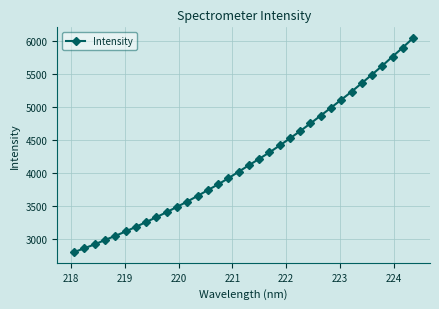

Does the chart display data point markers on the line(s)?

Yes